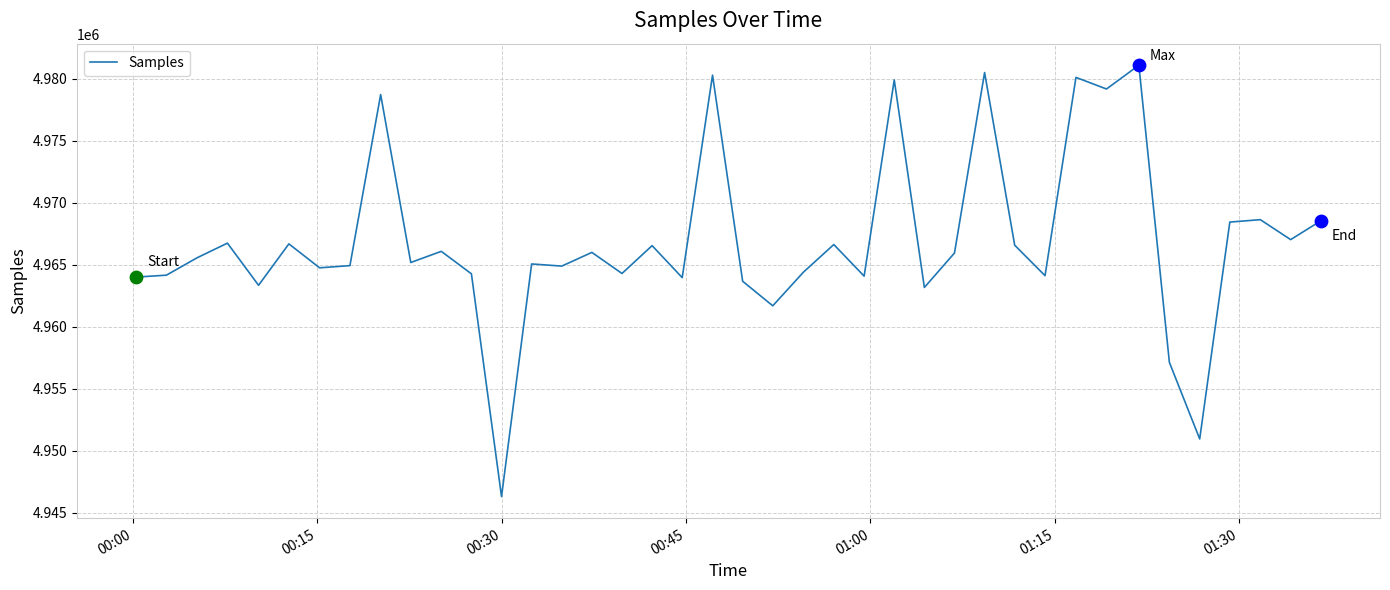

What is the difference between the maximum and minimum values?

34788